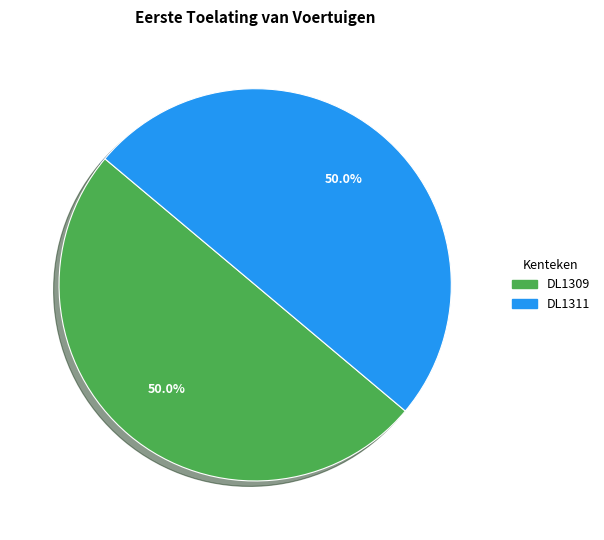

What percentage do DL1309 and DL1311 together represent?

100.0%